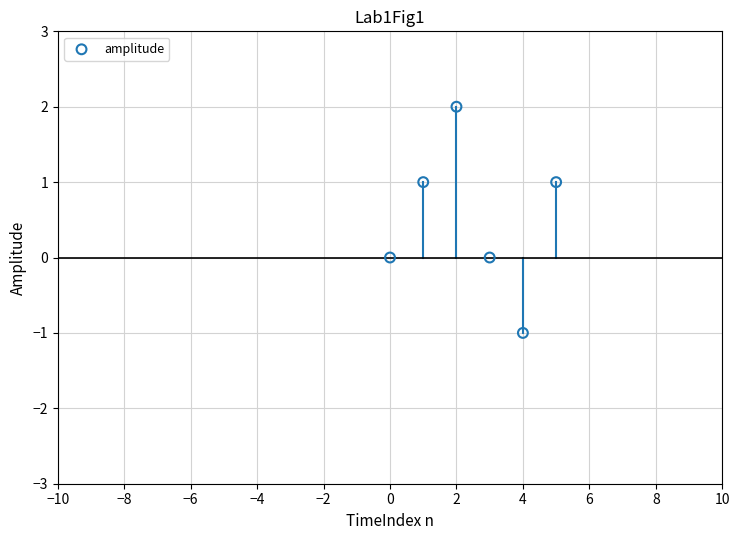

What is the range of Y values (max minus min)?

3